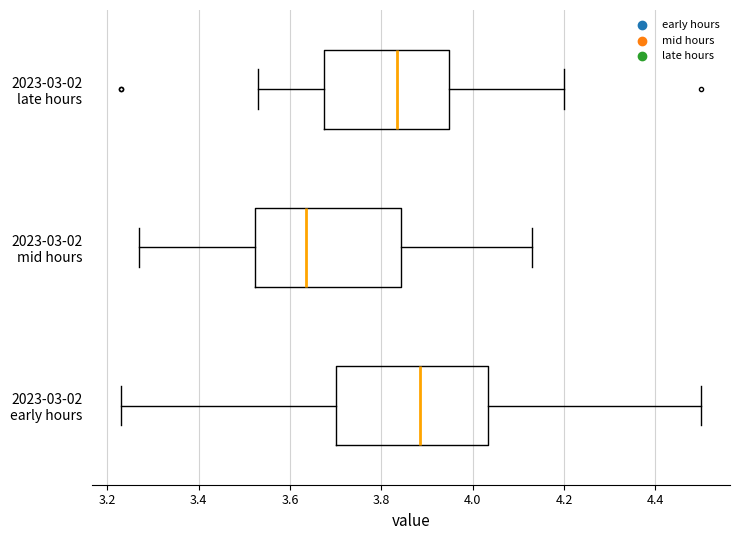

Reading bottom to top, read every box against the x-axis: the position of its median line, the range the box covers, and the ends of its whiskers. The values are not printed on the chart, so give them approximately, as read against the axis.

2023-03-02 early hours: median 3.88, box 3.70 to 4.04, whiskers 3.24 to 4.50
2023-03-02 mid hours: median 3.64, box 3.52 to 3.84, whiskers 3.28 to 4.14
2023-03-02 late hours: median 3.84, box 3.68 to 3.94, whiskers 3.54 to 4.20